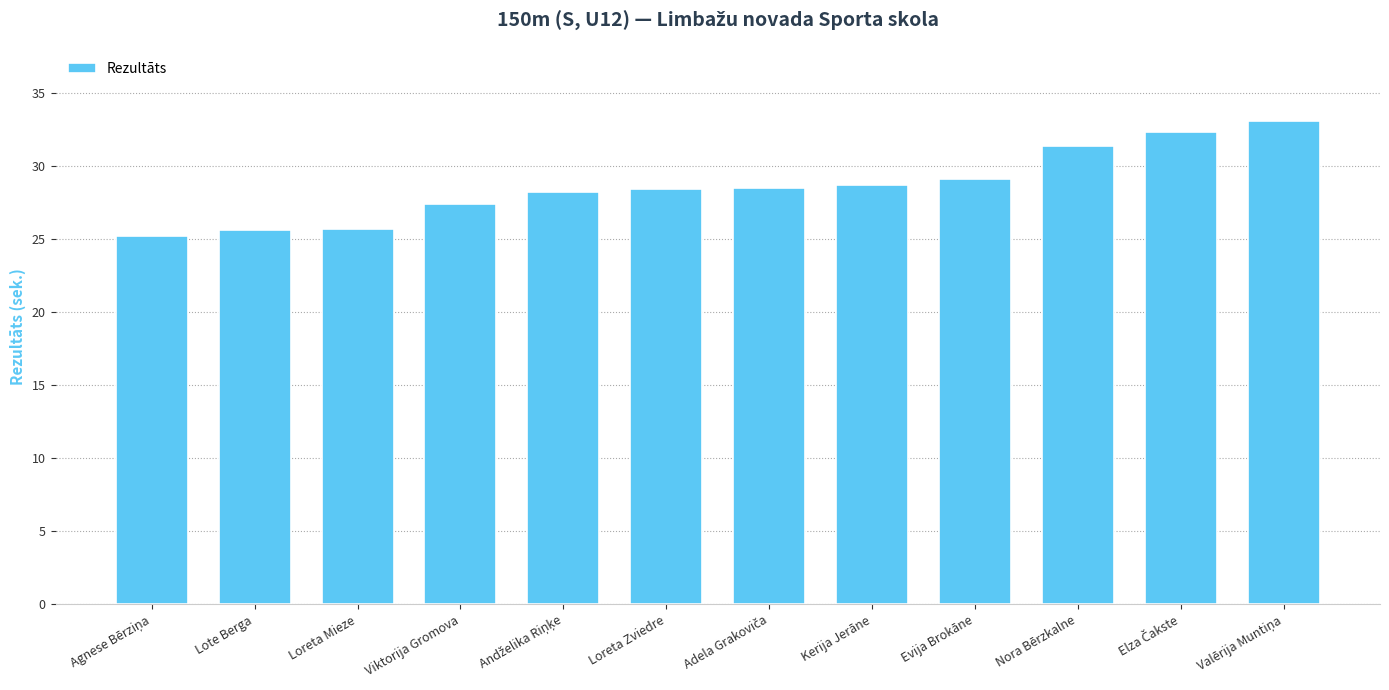

True or false: the data shows 17.6 at Kerija Jerāne.

False